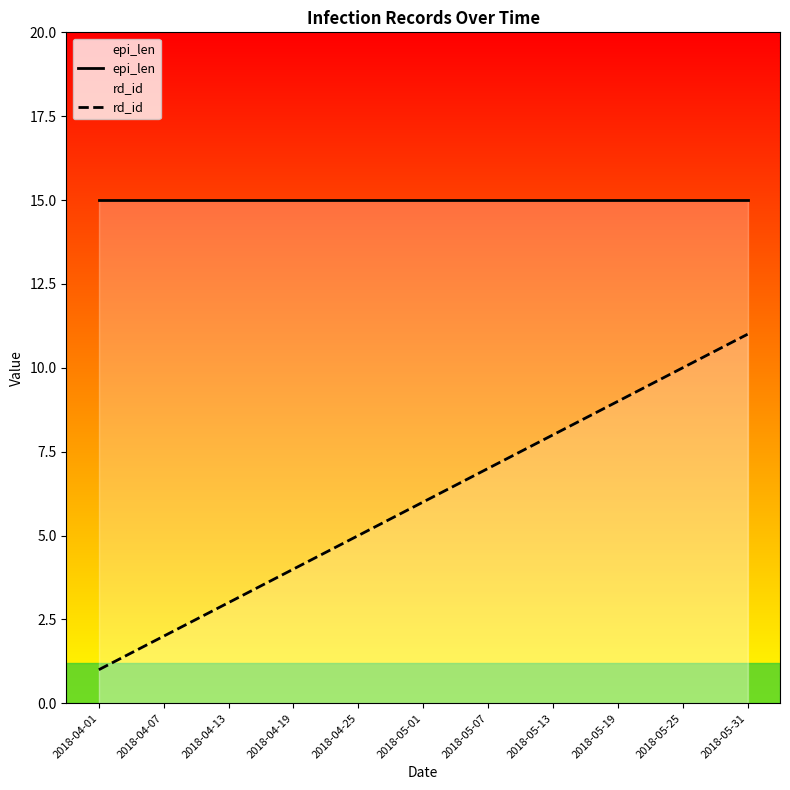

True or false: rd_id and epi_len intersect in this chart.

False